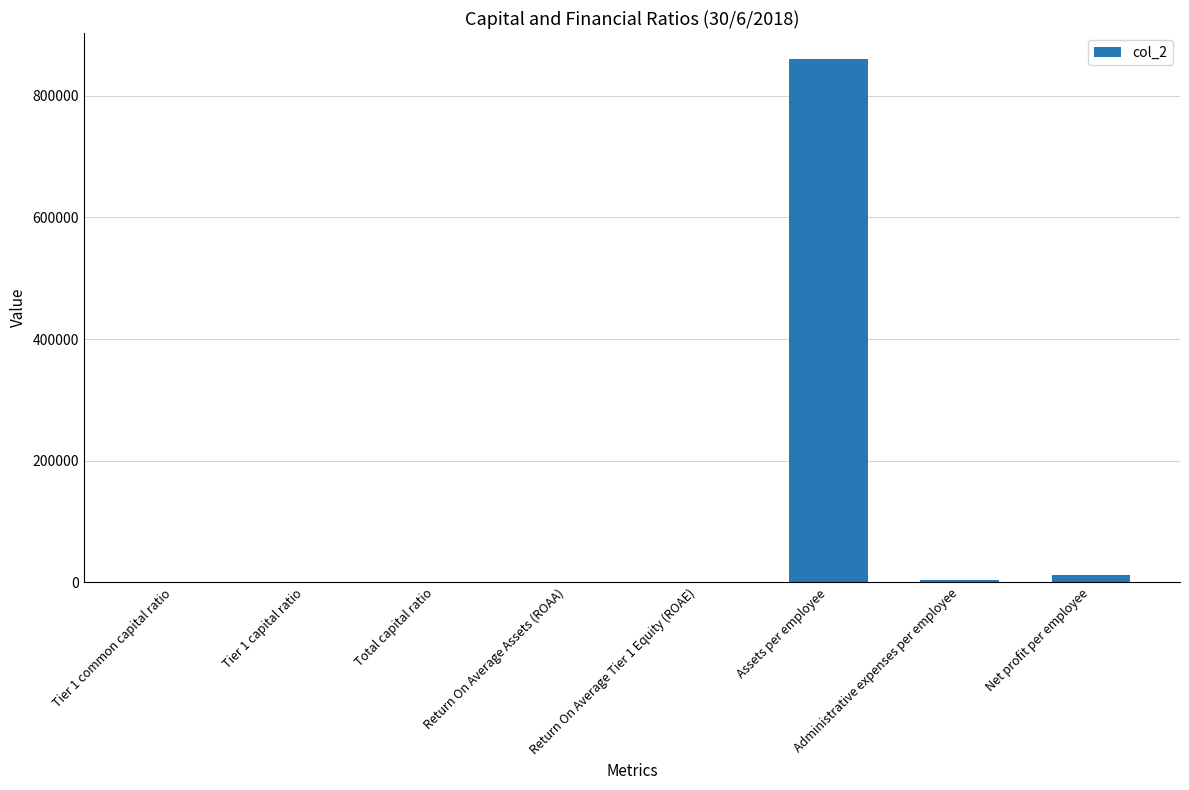

How many series are shown in this chart?

1